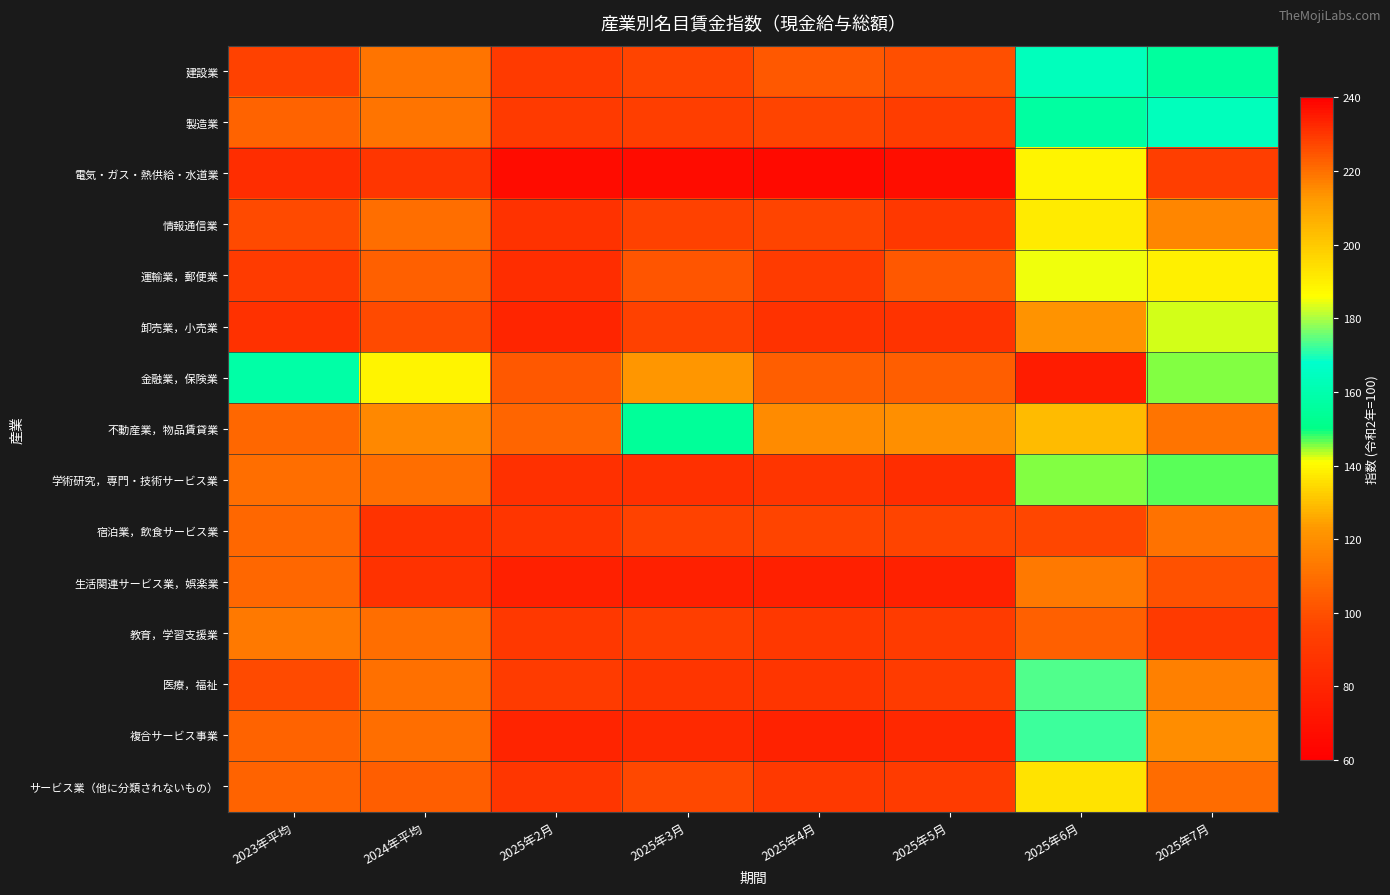

At how many categories does at least one series exceed 170?

2